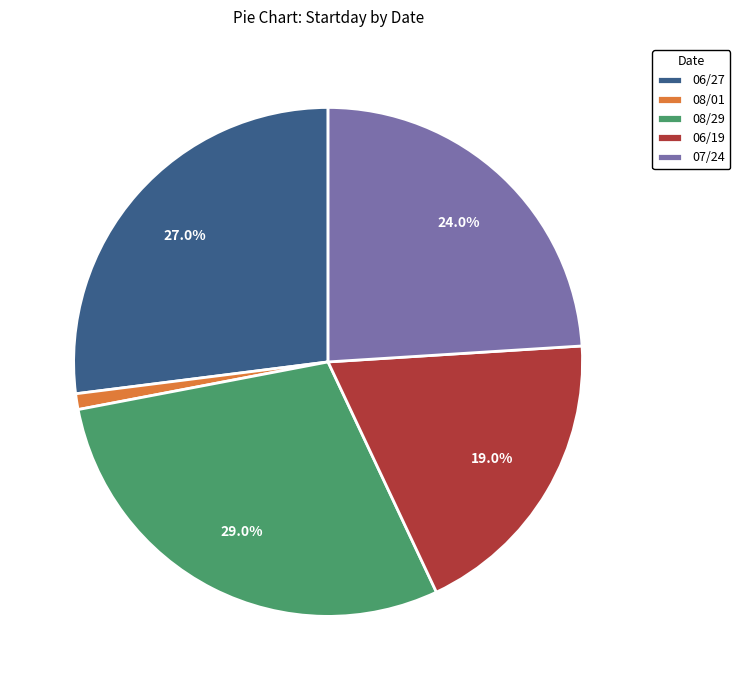

How many segments does this pie chart have?

5